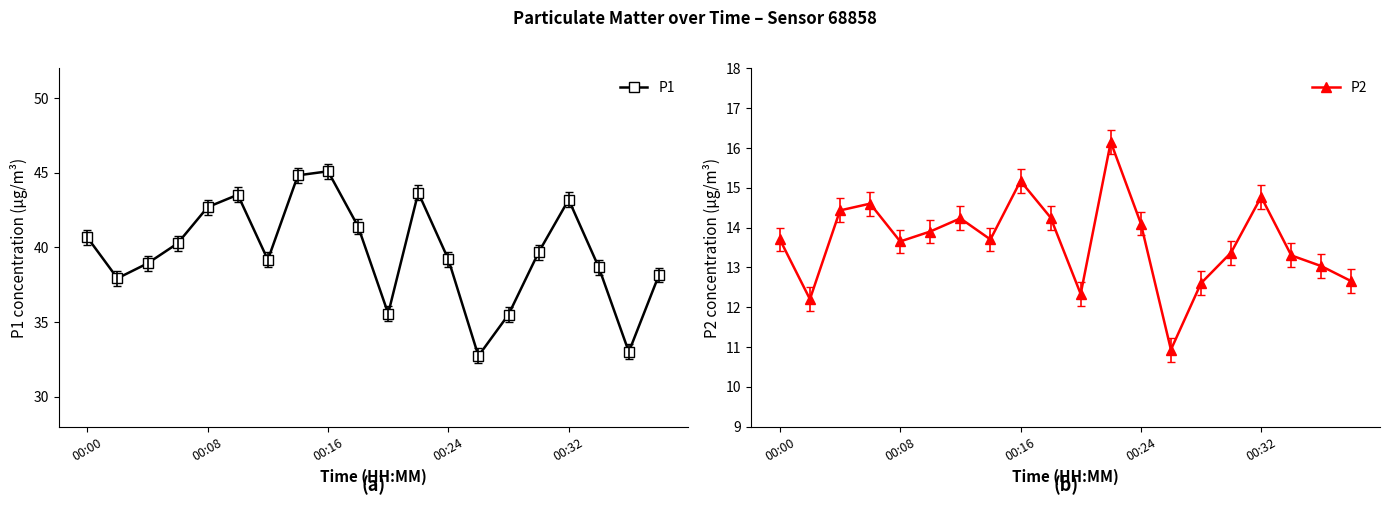

True or false: P2 has a value of 5.9 at 5.

False